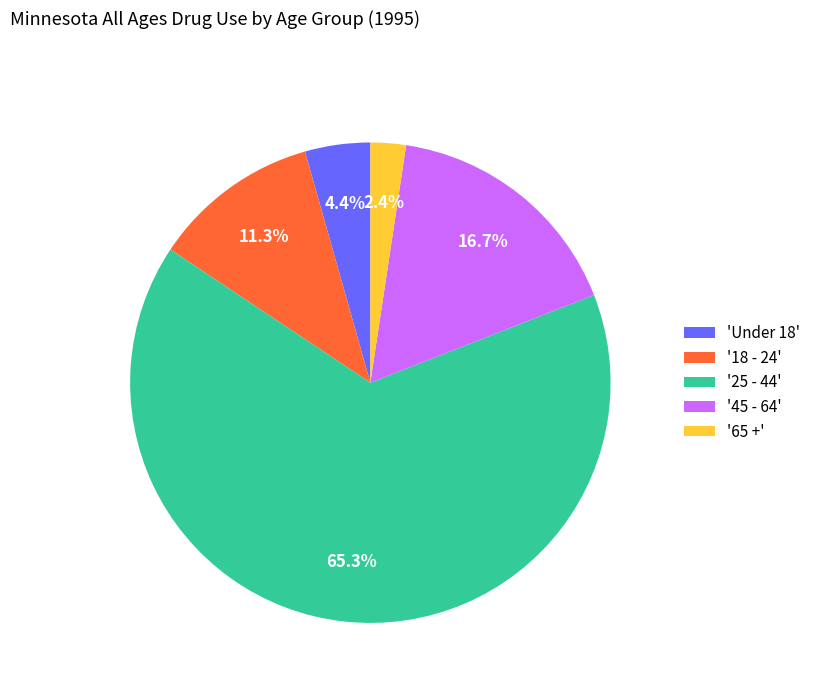

Approximately how many times larger is the value at '45 - 64' compared to '25 - 44'?

0.3